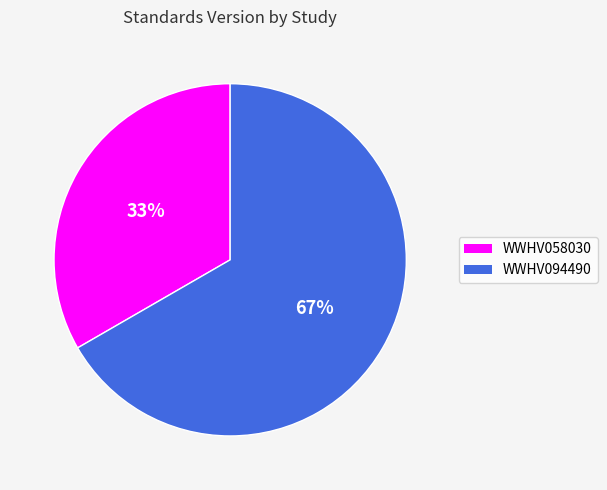

To the nearest percent, what is the combined percentage of WWHV094490 and WWHV058030?

100%